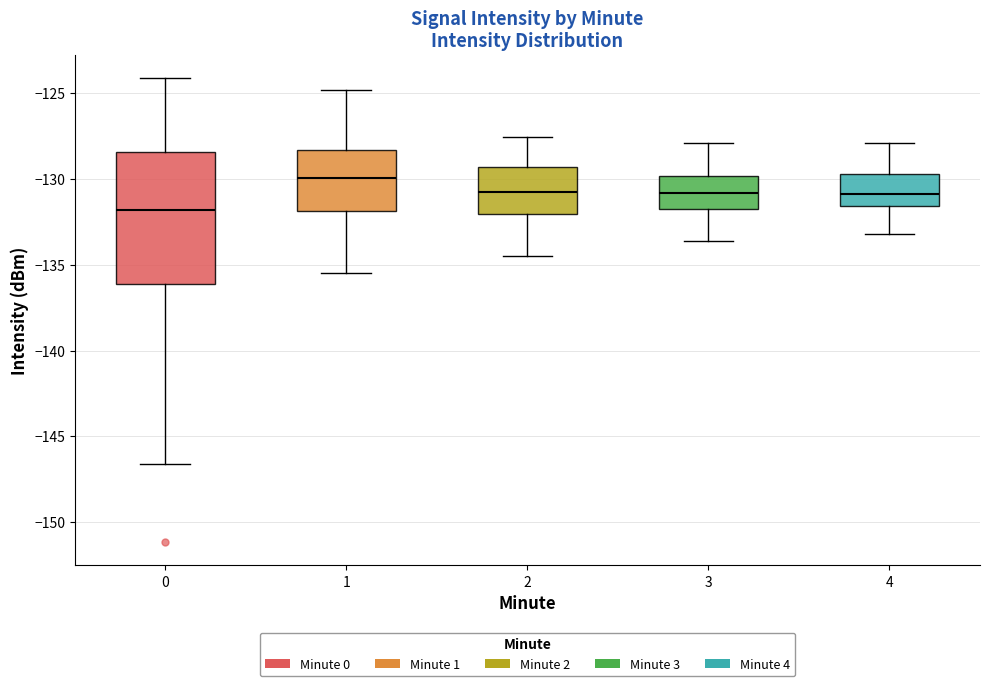

Reading left to right, read every box against the y-axis: the position of its median line, the range the box covers, and the ends of its whiskers. The values are not printed on the chart, so give them approximately, as read against the axis.

0: median -132.0, box -136.0 to -128.5, whiskers -146.5 to -124.0
1: median -130.0, box -132.0 to -128.5, whiskers -135.5 to -125.0
2: median -131.0, box -132.0 to -129.5, whiskers -134.5 to -127.5
3: median -131.0, box -132.0 to -130.0, whiskers -133.5 to -128.0
4: median -131.0, box -131.5 to -129.5, whiskers -133.0 to -128.0